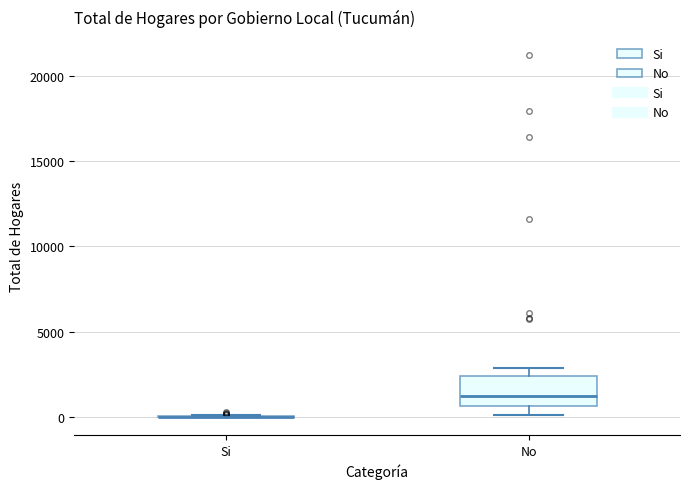

Comparing the boxes themselves (not the whiskers), which one is the tallest?

No